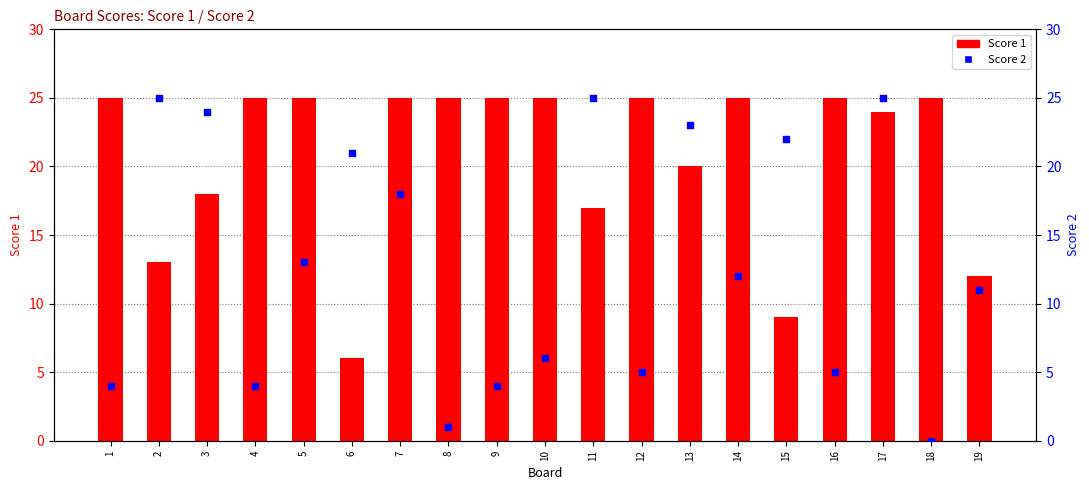

Which series has the largest total across all categories?

Score 1